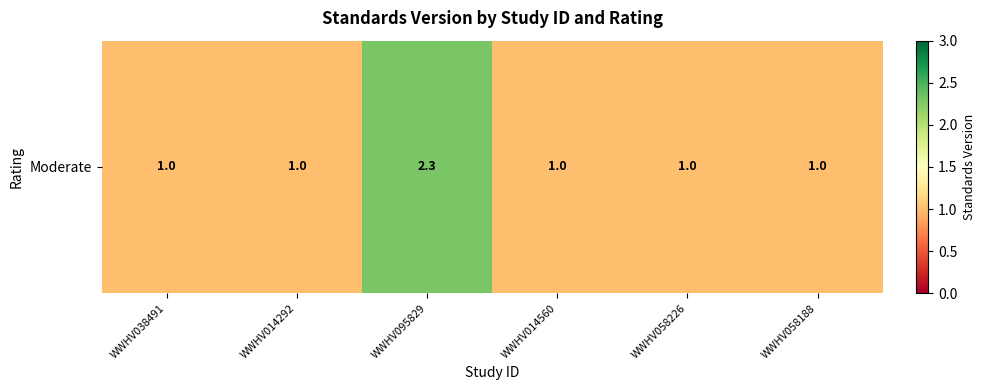

Reading right to left, transcribe all the data shown in this chart.

WWHV058188=1.0	WWHV058226=1.0	WWHV014560=1.0	WWHV095829=2.3	WWHV014292=1.0	WWHV038491=1.0